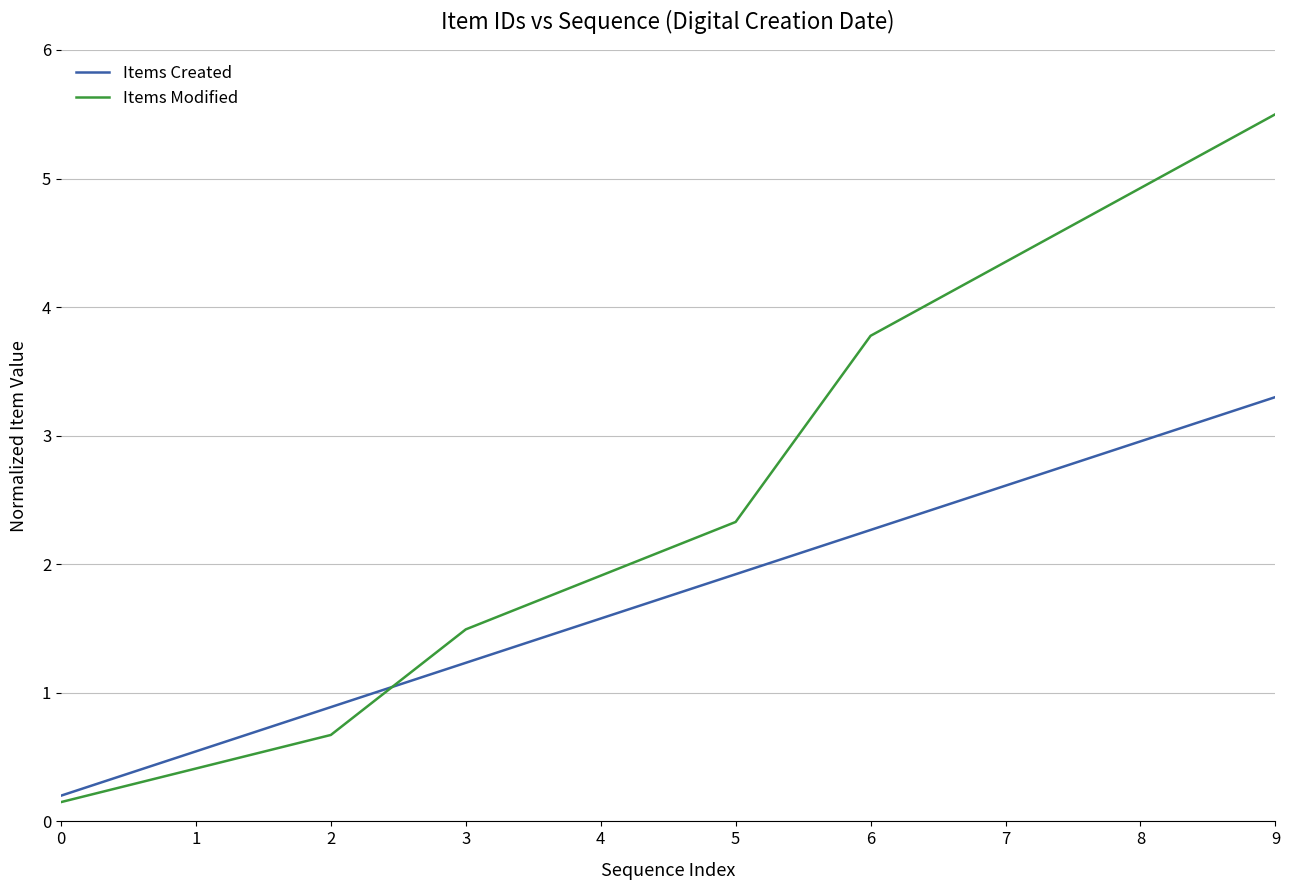

How many times do Items Modified and Items Created cross each other?

1